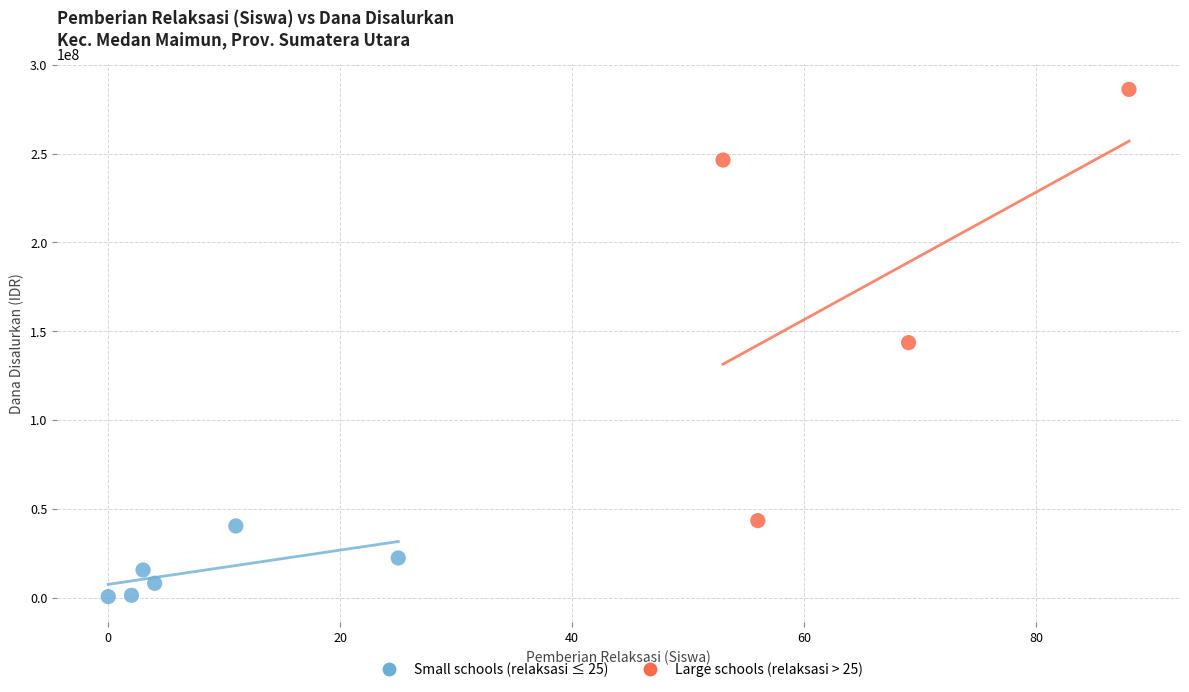

Which series reaches the minimum Y coordinate?

Small schools (relaksasi ≤ 25)